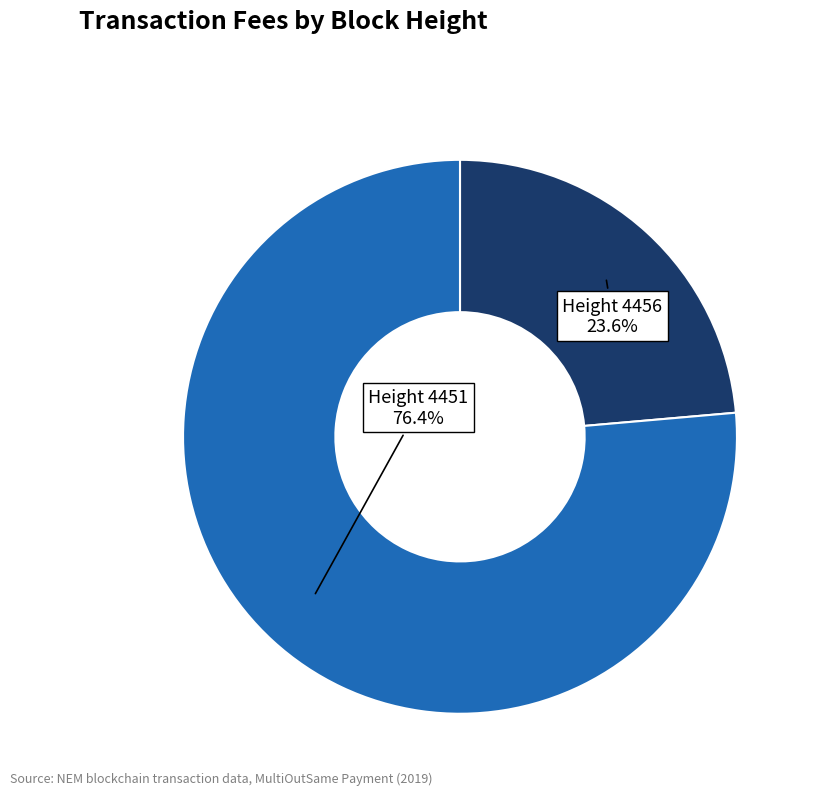

Rank the categories by value from lowest to highest.

Height 4456, Height 4451